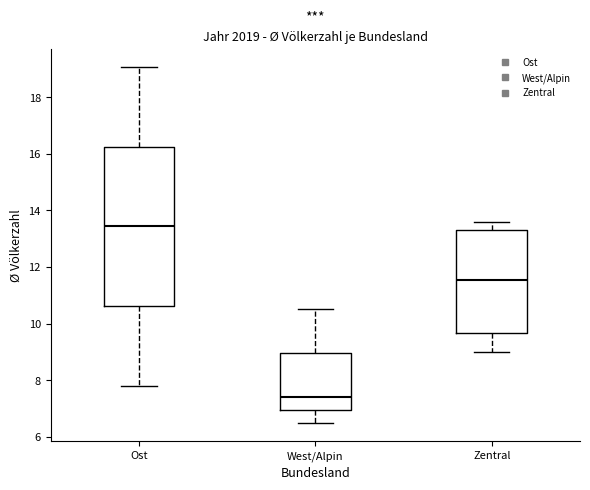

Reading left to right, read every box against the y-axis: the position of its median line, the range the box covers, and the ends of its whiskers. The values are not printed on the chart, so give them approximately, as read against the axis.

Ost: median 13.4, box 10.6 to 16.2, whiskers 7.8 to 19.0
West/Alpin: median 7.4, box 7.0 to 9.0, whiskers 6.4 to 10.6
Zentral: median 11.6, box 9.6 to 13.2, whiskers 9.0 to 13.6